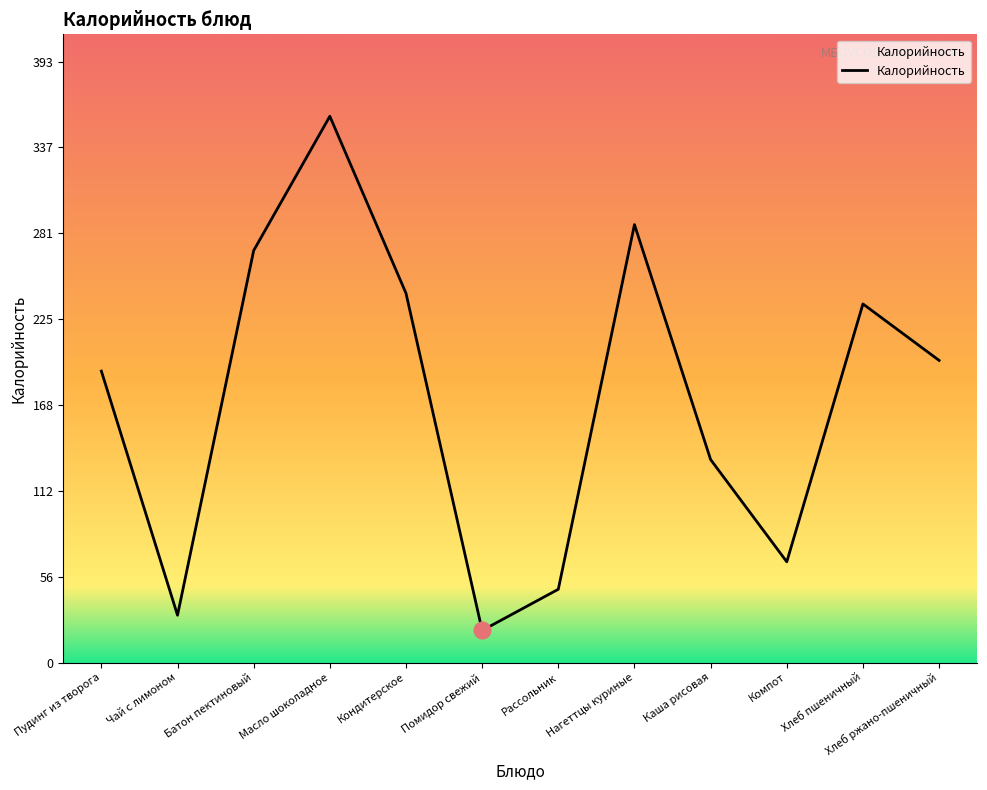

How many interior local peaks (higher than both neighbors) does the data have?

3